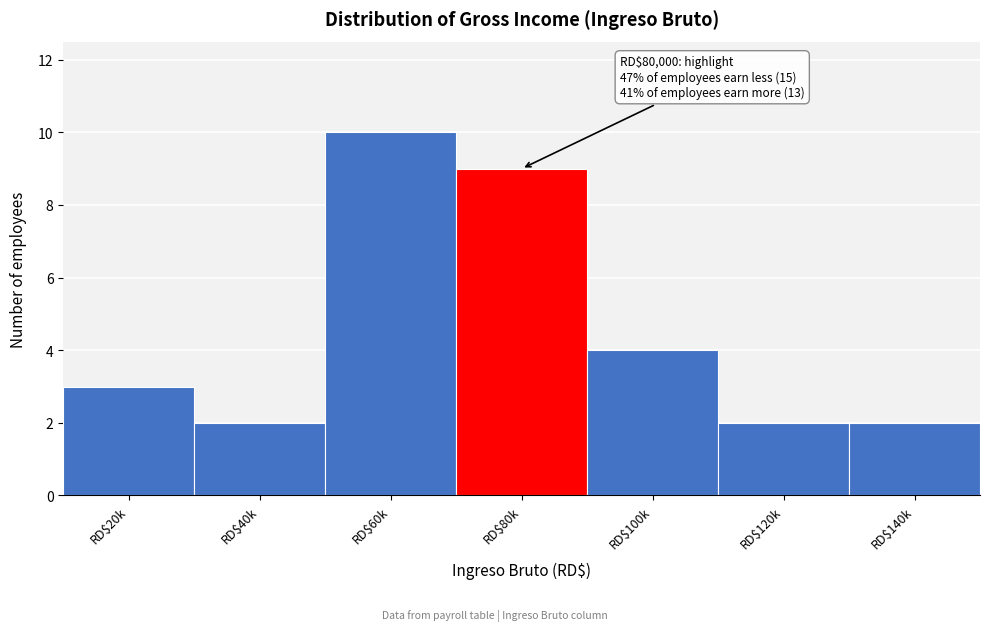

Reading left to right, what are all the values shown in this chart?

3	2	10	9	4	2	2